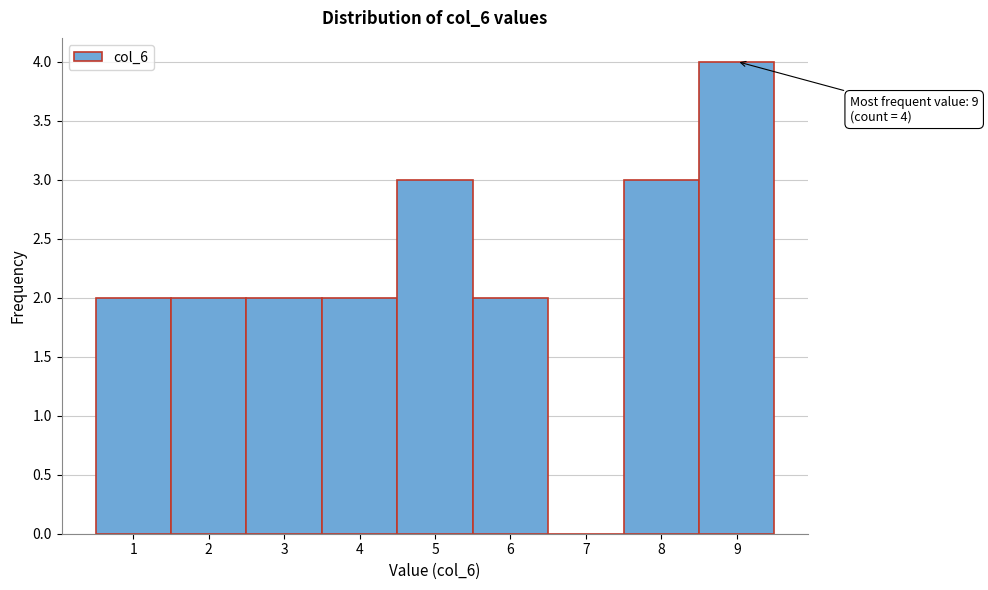

Over which range of the x-axis is the bar tallest?

8.5 to 9.5